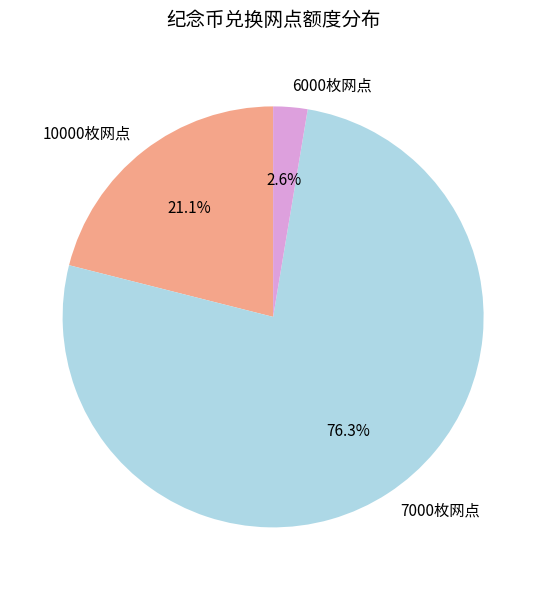

What is the majority slice?

7000枚网点